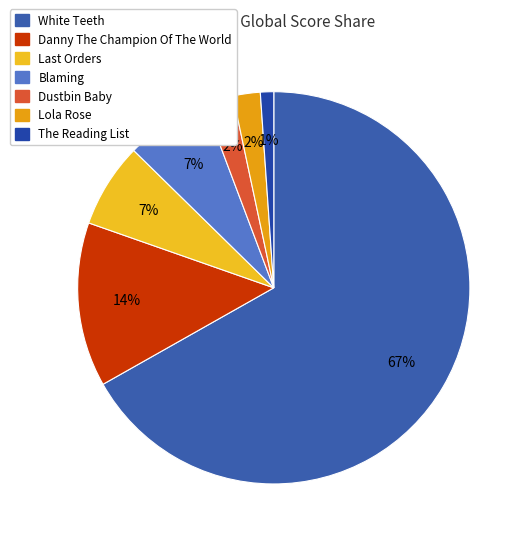

Which category has the smallest portion of the pie?

The Reading List